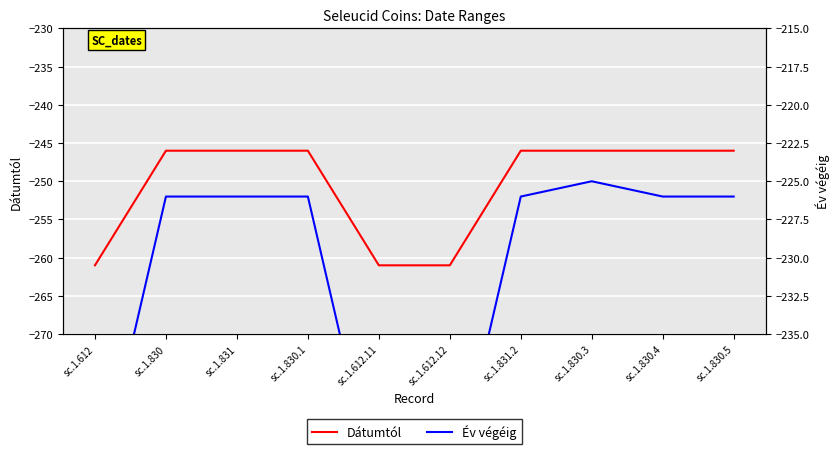

What position from the right is sc.1.831.2?

4